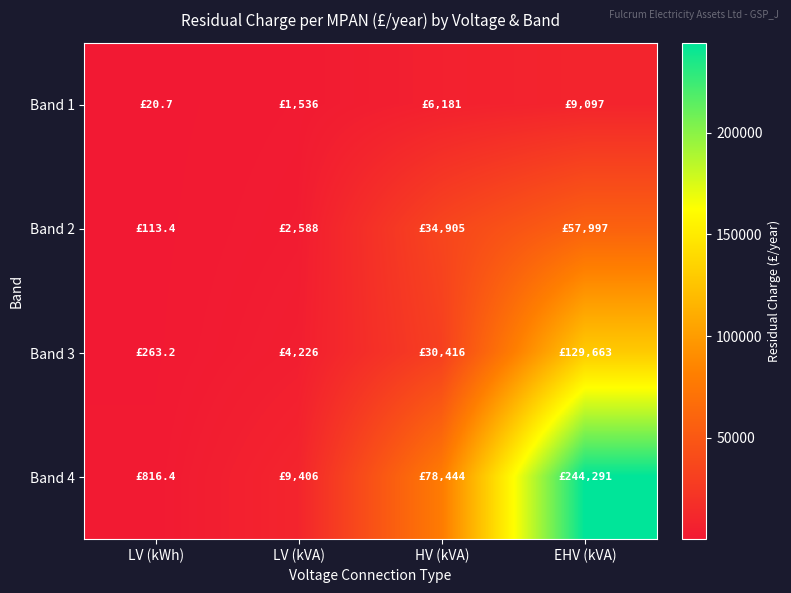

Reading right to left, transcribe all the data shown in this chart.

Band 1: EHV (kVA)=9096.7	HV (kVA)=6181.3	LV (kVA)=1536.0	LV (kWh)=20.7
Band 2: EHV (kVA)=57997.5	HV (kVA)=34904.7	LV (kVA)=2588.1	LV (kWh)=113.4
Band 3: EHV (kVA)=129663.1	HV (kVA)=30415.6	LV (kVA)=4226.5	LV (kWh)=263.2
Band 4: EHV (kVA)=244290.8	HV (kVA)=78444.5	LV (kVA)=9406.4	LV (kWh)=816.4